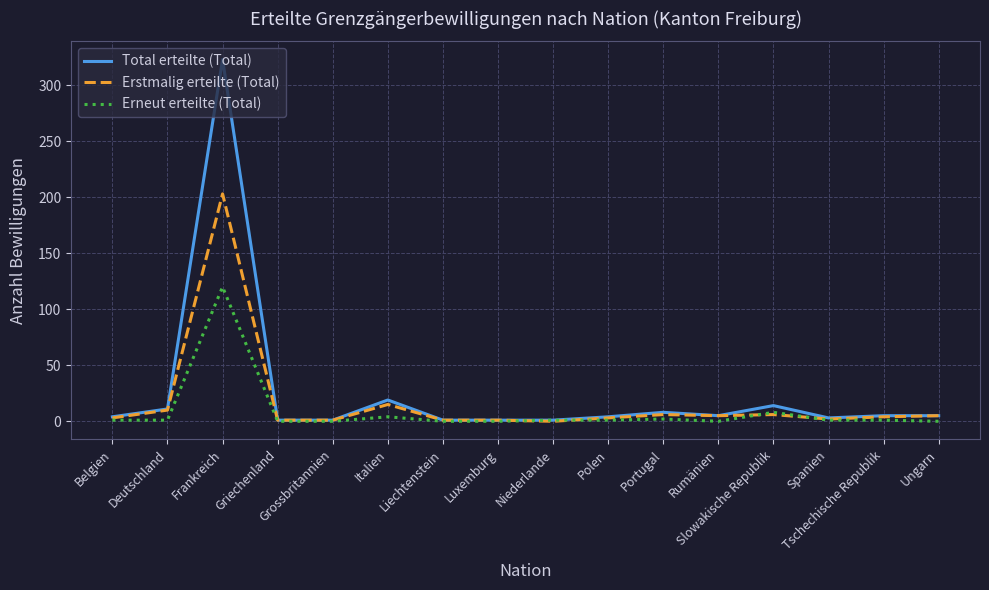

Rank the series by their maximum value, from highest to lowest.

Total erteilte (Total), Erstmalig erteilte (Total), Erneut erteilte (Total)